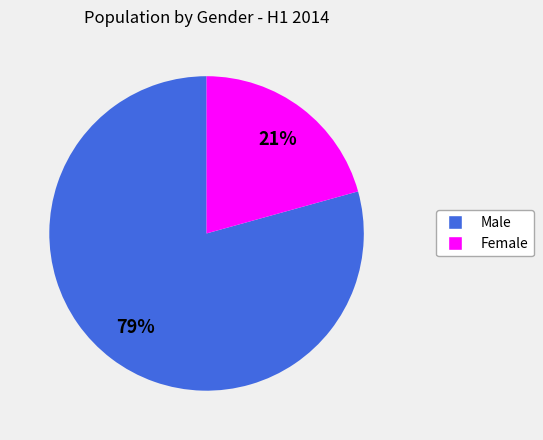

Between Male and Female, which is larger?

Male